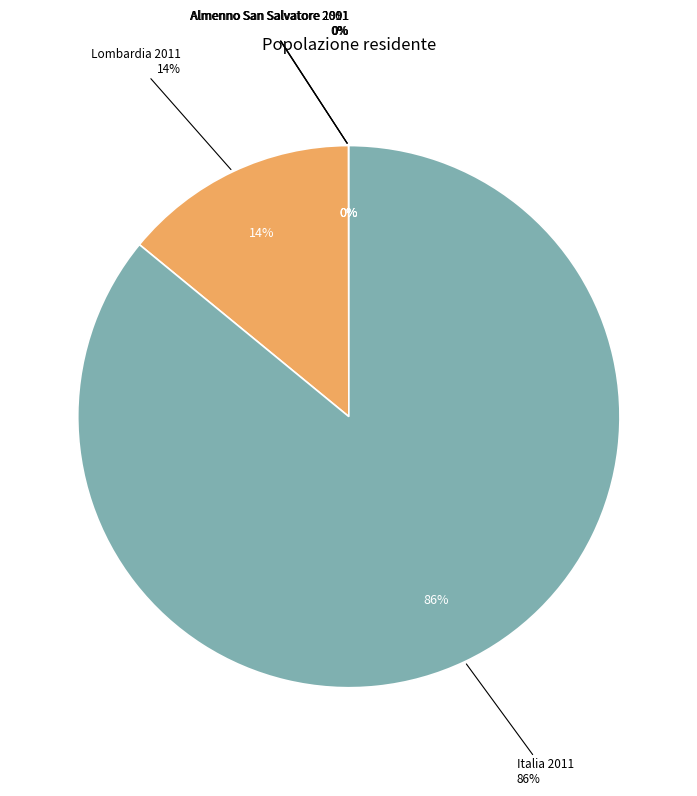

To the nearest percent, what is the difference between the Italia 2011 and Lombardia 2011 slice percentages?

72%